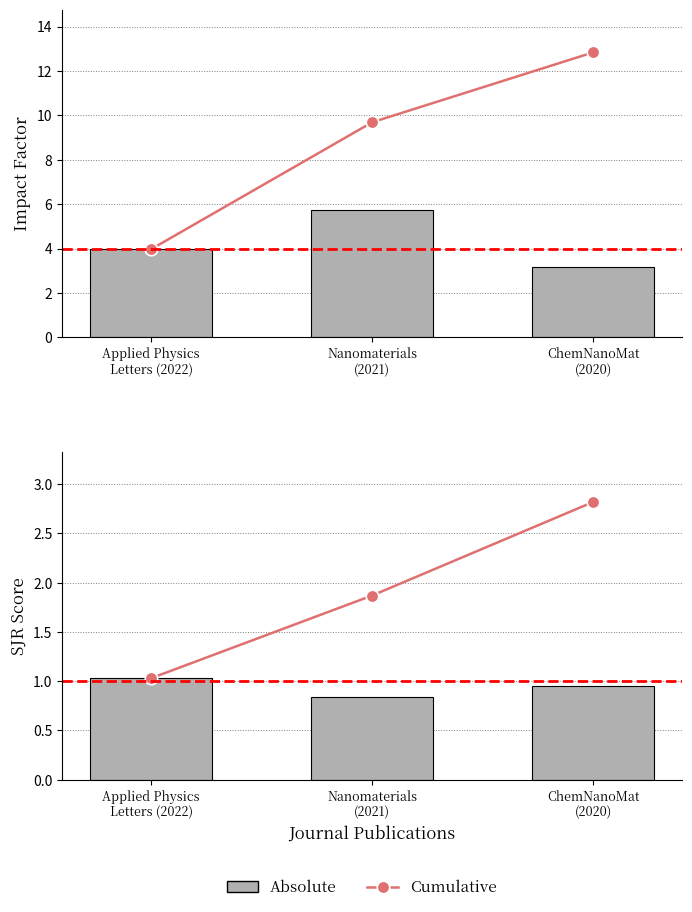

Reading left to right, extract all data points from this chart.

Cumulative: 1.0	1.9	2.8
Absolute: 1.0	0.8	0.9